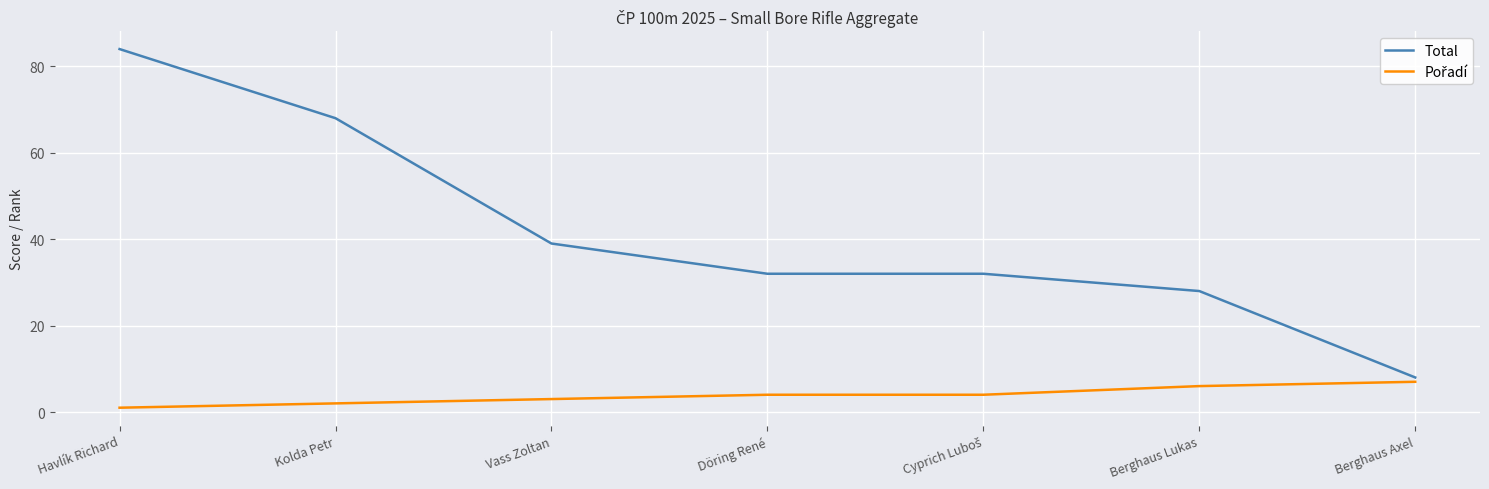

What is the greatest value displayed?

84